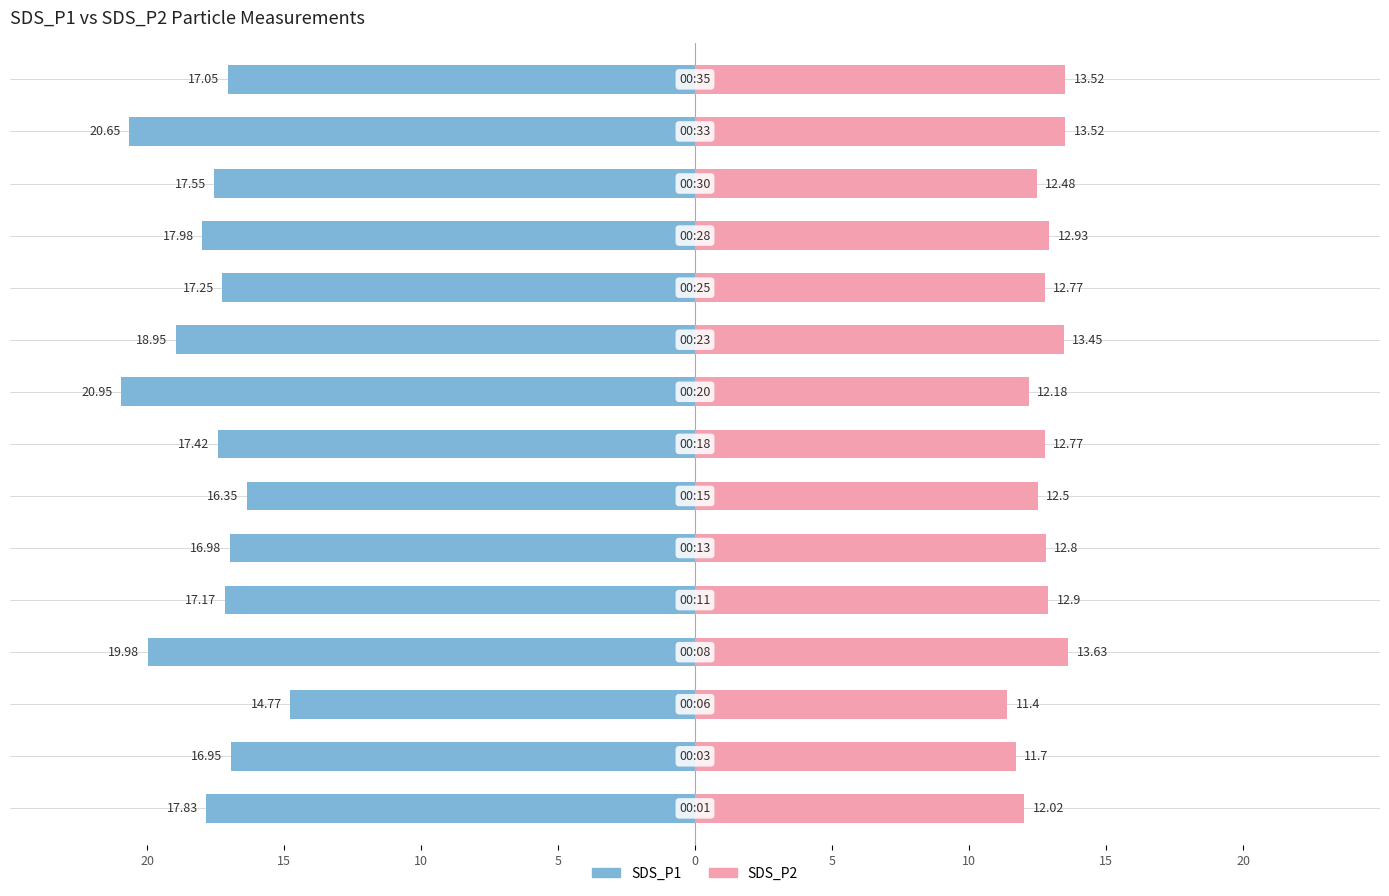

At how many categories does at least one series exceed -12?

15